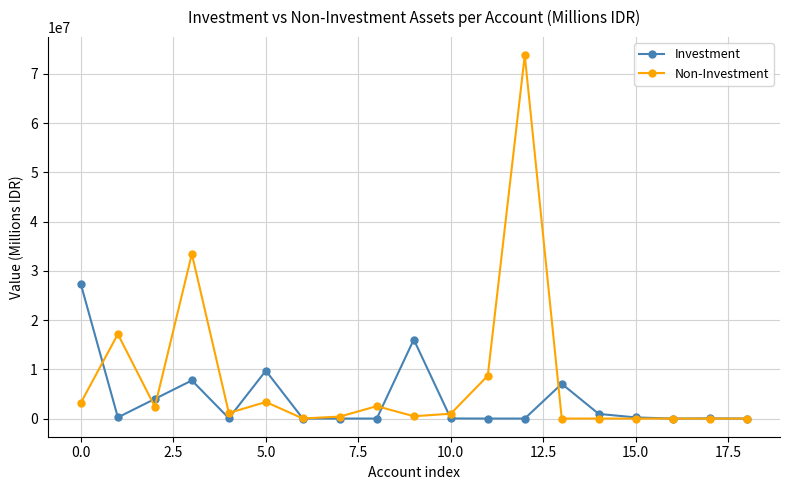

At how many categories does at least one series exceed 16573701?

4